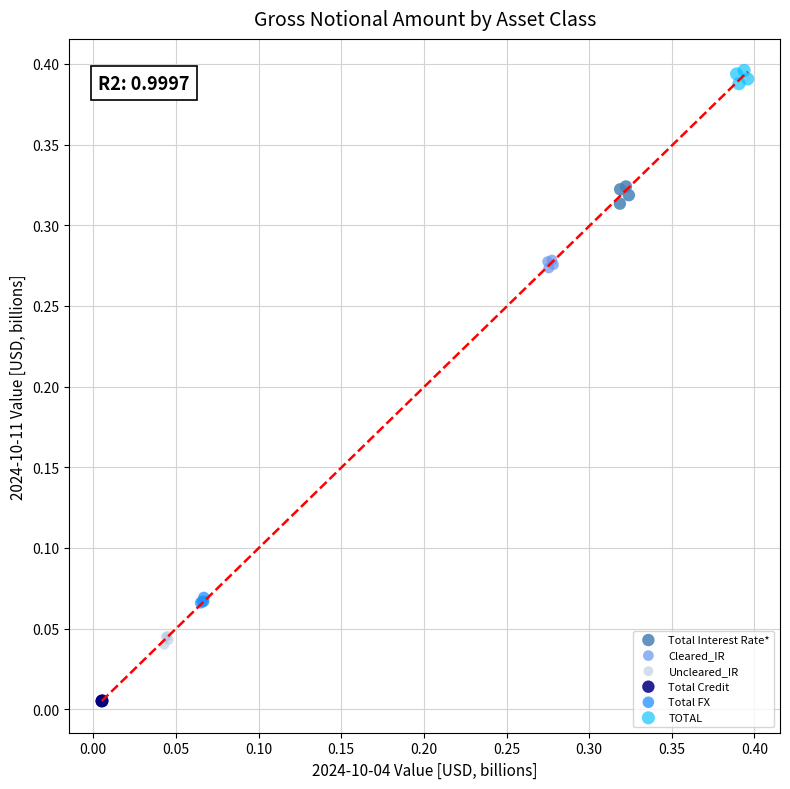

What are all the series names shown in the legend?

Total Interest Rate*, Cleared_IR, Uncleared_IR, Total Credit, Total FX, TOTAL